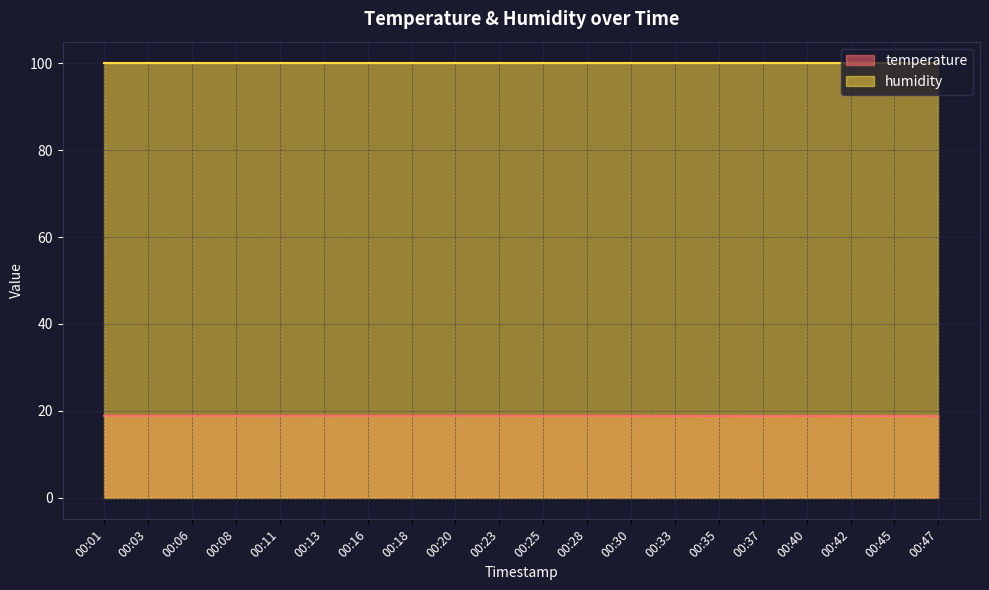

What is the value of the 3rd point from the left?

18.9